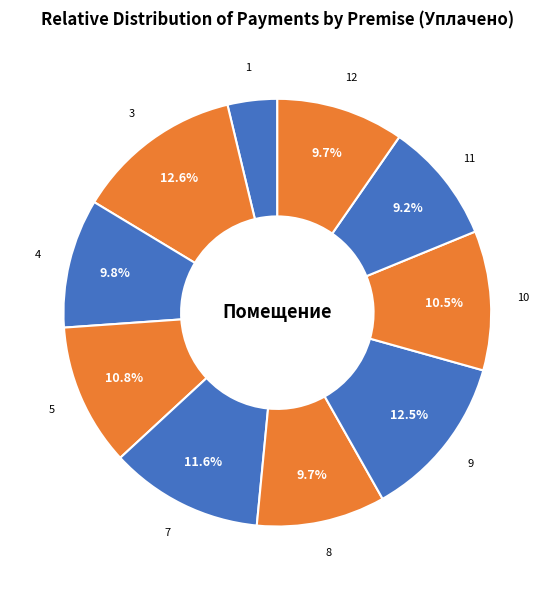

Is 3 the majority of the pie?

No